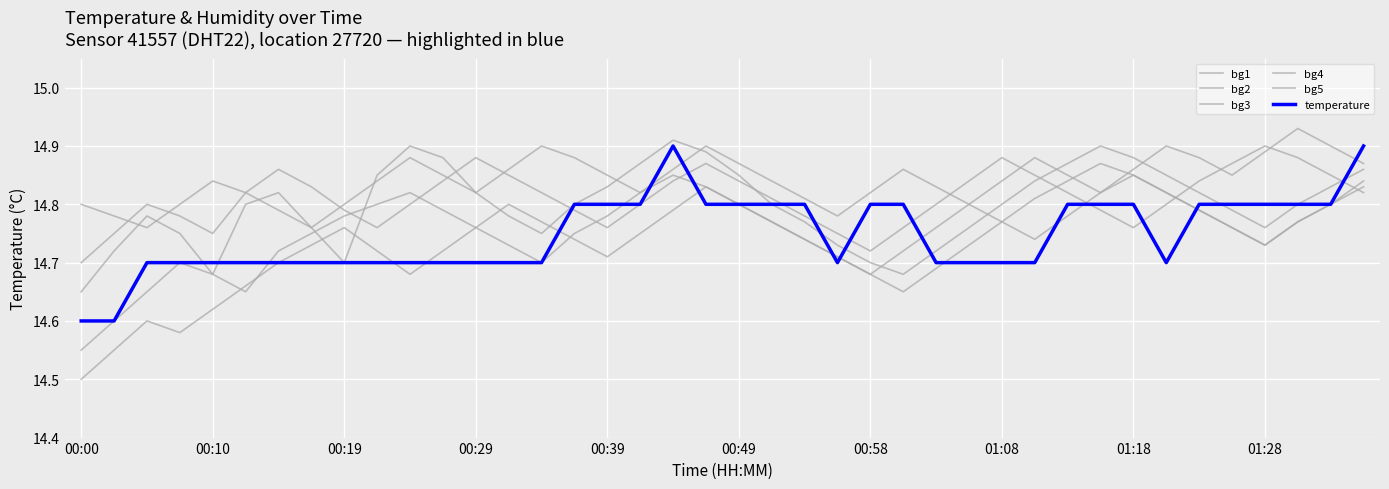

Which series has the largest total across all categories?

bg5